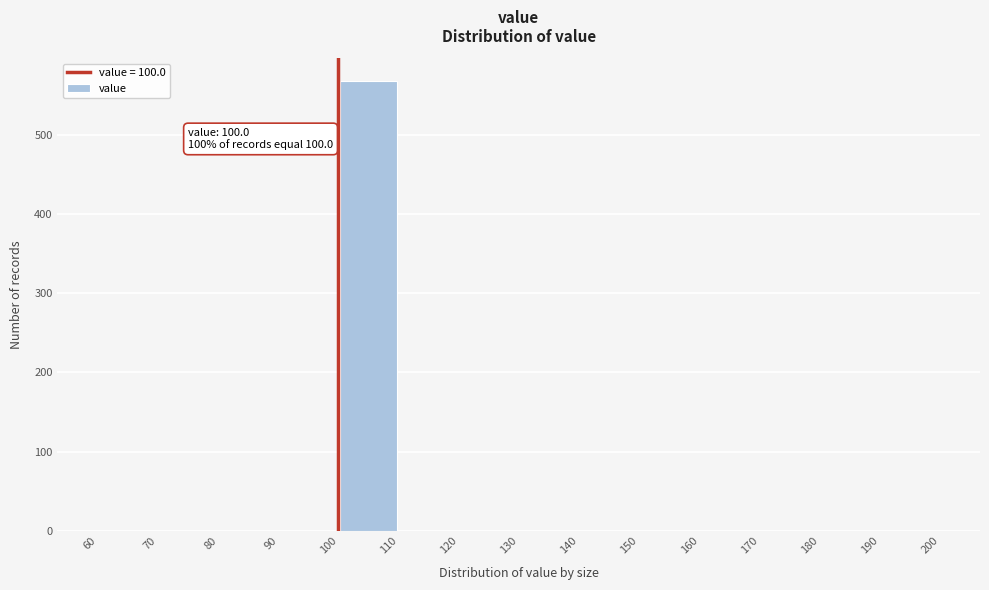

Over which range of the x-axis is the bar tallest?

100 to 110